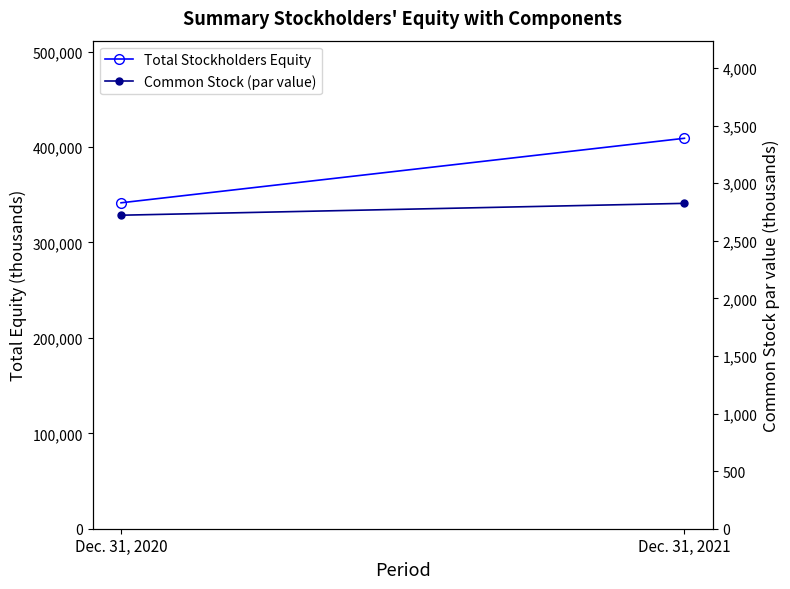

Which series has the largest range (max minus min)?

Total Stockholders Equity